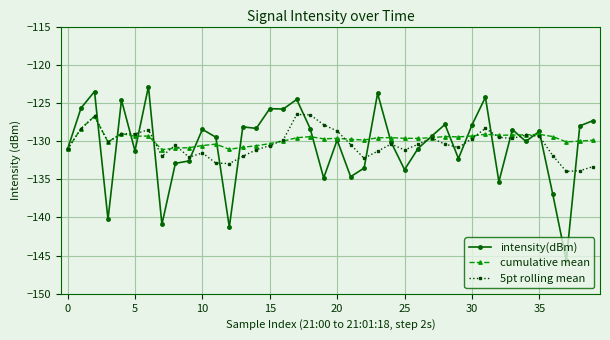

What is the value of the cumulative mean point at the 35th from the left?

-129.2